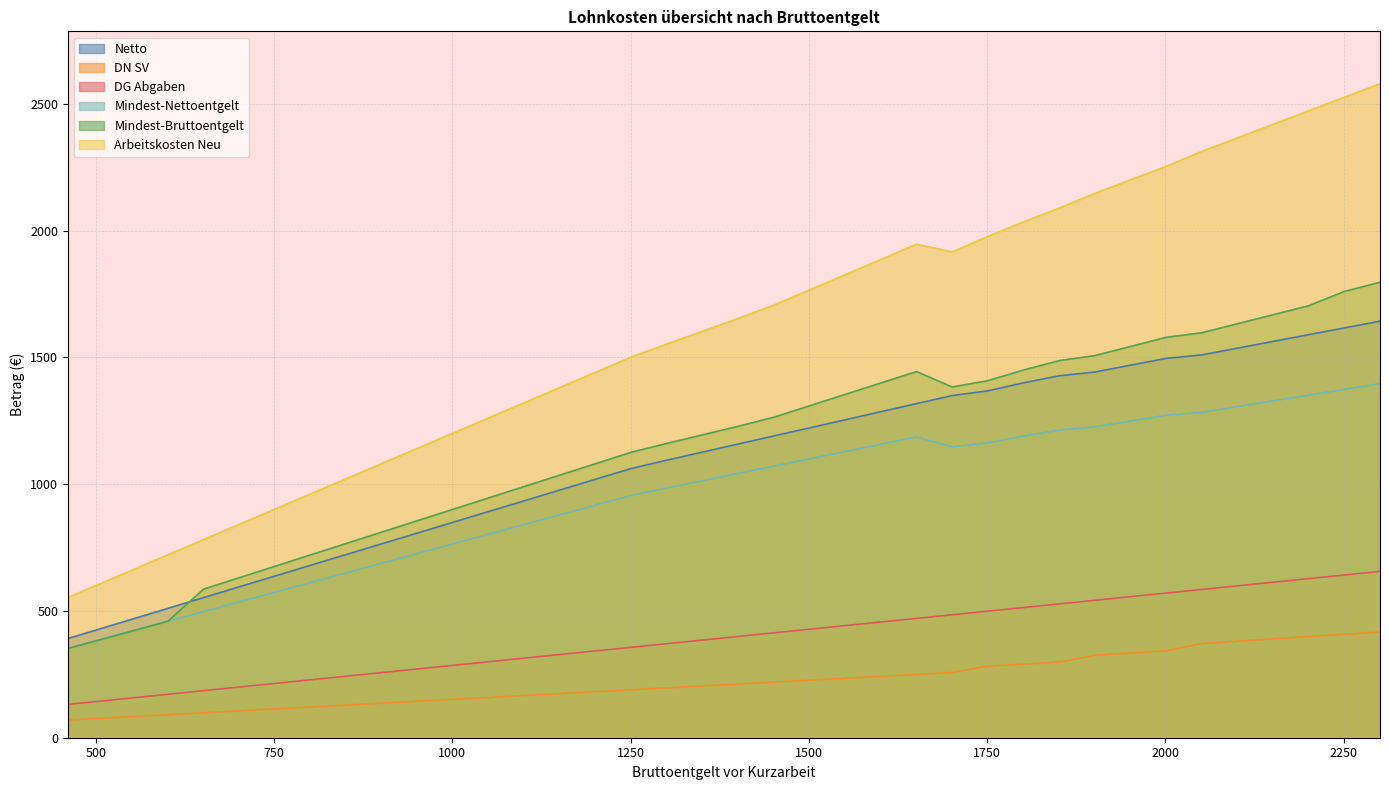

Reading right to left, list all the values displayed in this chart.

Netto: 1642.7	1616.1	1589.5	1562.9	1536.3	1509.7	1496.1	1469.1	1442.2	1427.3	1399.5	1368.1	1349.4	1317.5	1285.7	1253.9	1222.0	1190.2	1158.4	1126.5	1094.7	1061.8	1019.4	977.0	934.5	892.1	849.6	807.2	764.8	722.3	679.9	637.5	595.0	552.6	510.1	467.7	425.2	391.3
DN SV: 416.9	407.9	398.8	389.8	380.7	371.6	342.6	334.0	325.4	298.4	290.3	282.3	257.2	249.6	242.1	234.5	226.9	219.4	211.8	204.3	196.7	189.2	181.6	174.0	166.5	158.9	151.3	143.8	136.2	128.7	121.1	113.5	106.0	98.4	90.9	83.3	75.8	69.7
DG Abgaben: 656.0	641.8	627.5	613.2	599.0	584.7	570.5	556.2	542.0	527.7	513.5	499.2	484.9	470.7	456.4	442.2	427.9	413.7	399.4	385.2	370.9	356.7	342.4	328.1	313.9	299.6	285.4	271.1	256.9	242.6	228.4	214.1	199.8	185.6	171.3	157.1	142.8	131.4
Mindest-Nettoentgelt: 1396.3	1373.7	1351.1	1328.5	1305.9	1283.2	1271.7	1248.8	1225.9	1213.2	1189.6	1162.8	1147.0	1185.8	1157.1	1128.5	1099.8	1071.2	1042.5	1013.9	985.2	955.7	917.5	879.3	841.1	802.9	764.7	726.5	688.3	650.1	611.9	573.7	535.5	497.3	459.1	420.9	382.7	352.2
Mindest-Bruttoentgelt: 1796.0	1760.0	1703.7	1668.2	1632.7	1597.1	1579.0	1543.0	1507.0	1487.1	1450.0	1408.0	1383.1	1444.0	1399.0	1354.0	1309.0	1264.0	1228.2	1194.5	1160.8	1125.9	1080.9	1035.9	990.9	945.9	900.9	855.9	810.9	765.9	720.9	675.9	630.9	585.9	459.1	420.9	382.7	352.2
Arbeitskosten Neu: 2579.4	2525.9	2472.4	2419.0	2365.5	2312.0	2253.3	2199.9	2146.6	2088.4	2034.5	1976.6	1916.1	1946.0	1886.0	1826.0	1766.0	1706.0	1653.8	1603.3	1552.9	1501.5	1441.5	1381.5	1321.4	1261.4	1201.4	1141.4	1081.4	1021.4	961.4	901.4	841.4	781.3	721.3	661.3	601.3	553.3